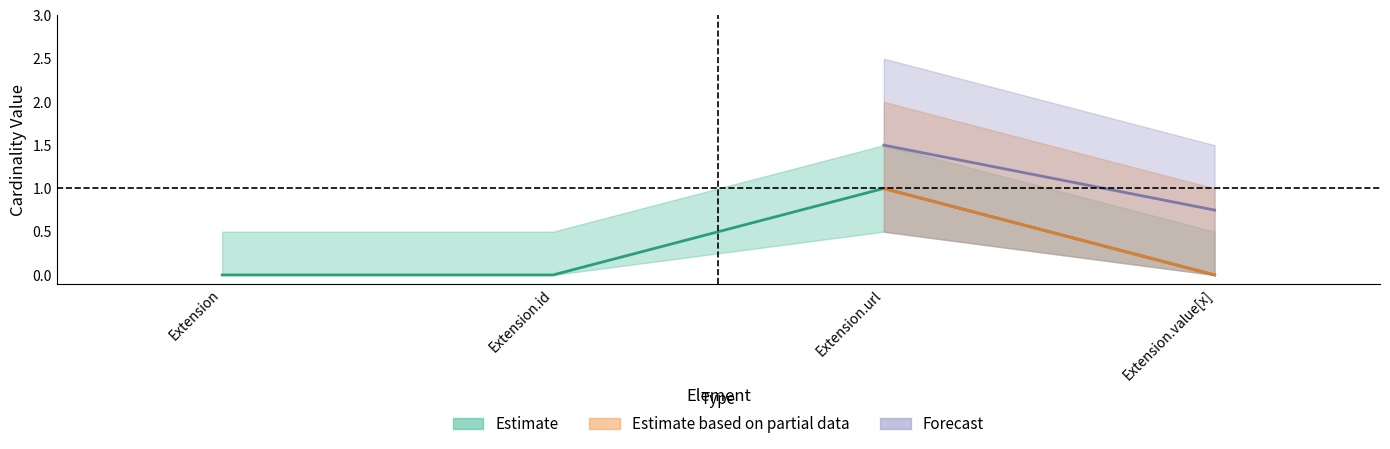

Reading left to right, transcribe all the data shown in this chart.

0	0	1	0